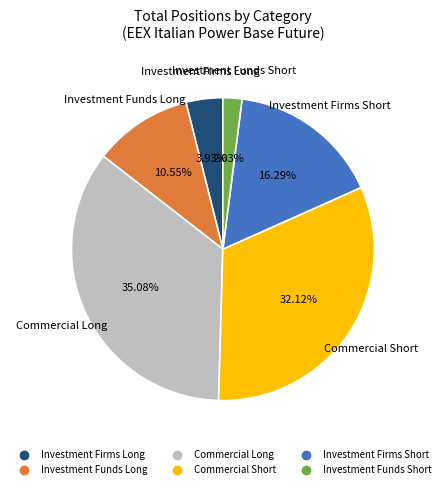

Combined, what portion of the pie is Commercial Short and Commercial Long?

67.2%